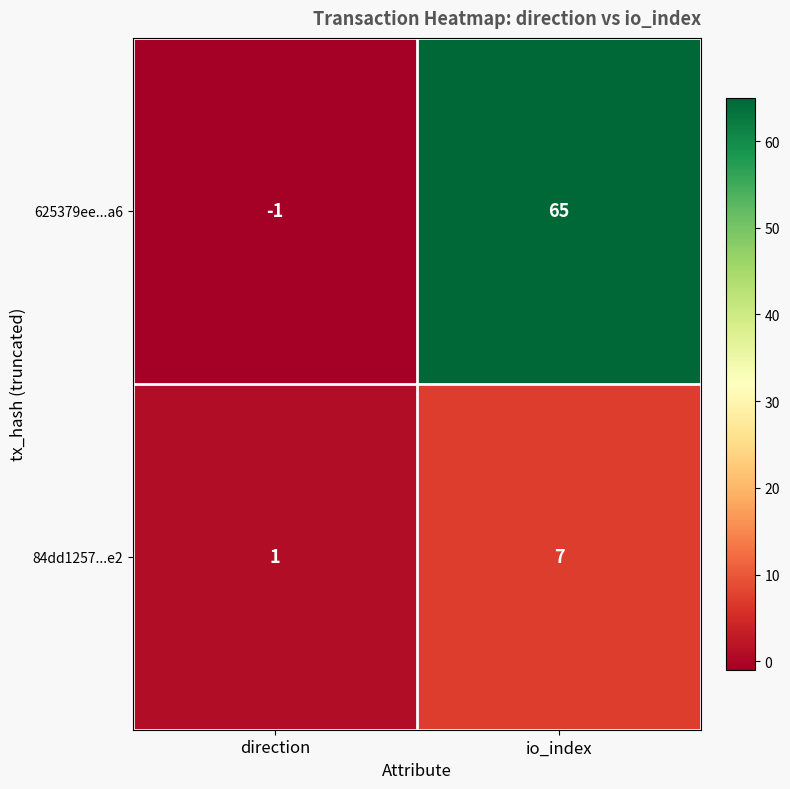

At how many categories does at least one series exceed 14?

1